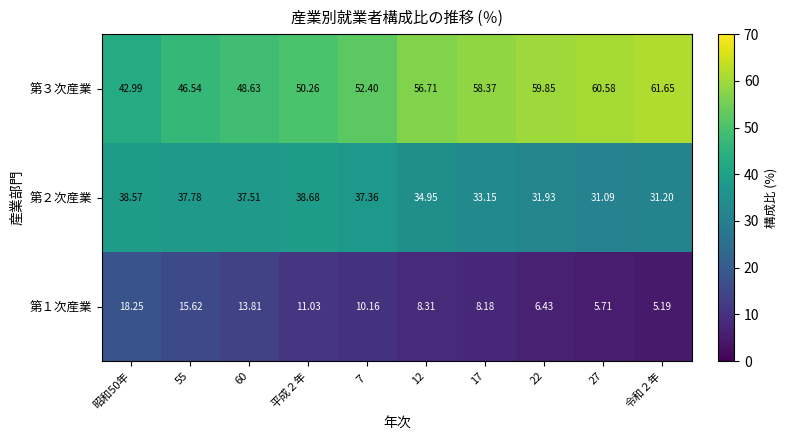

Is the value of 第１次産業 at 55 greater than the value of 第３次産業 at 昭和50年?

No